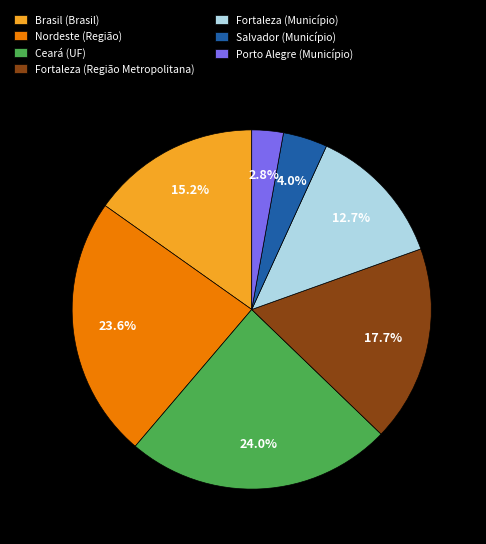

Count the number of slices in the pie.

7